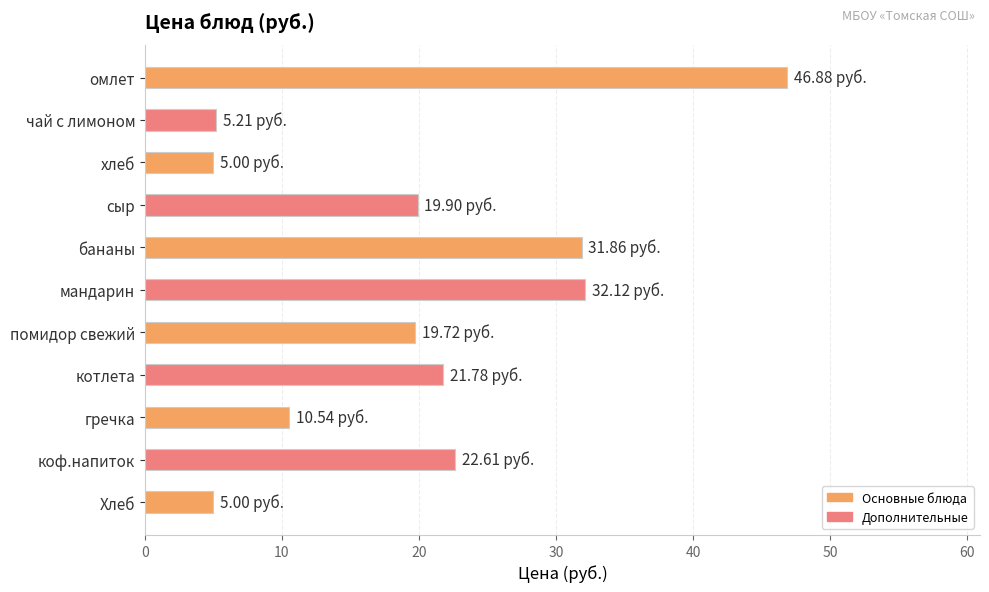

Between сыр and гречка, which is larger?

сыр